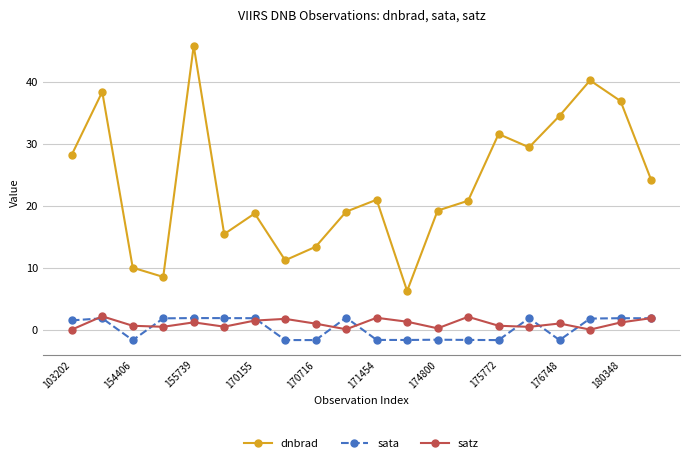

True or false: satz and dnbrad intersect in this chart.

False